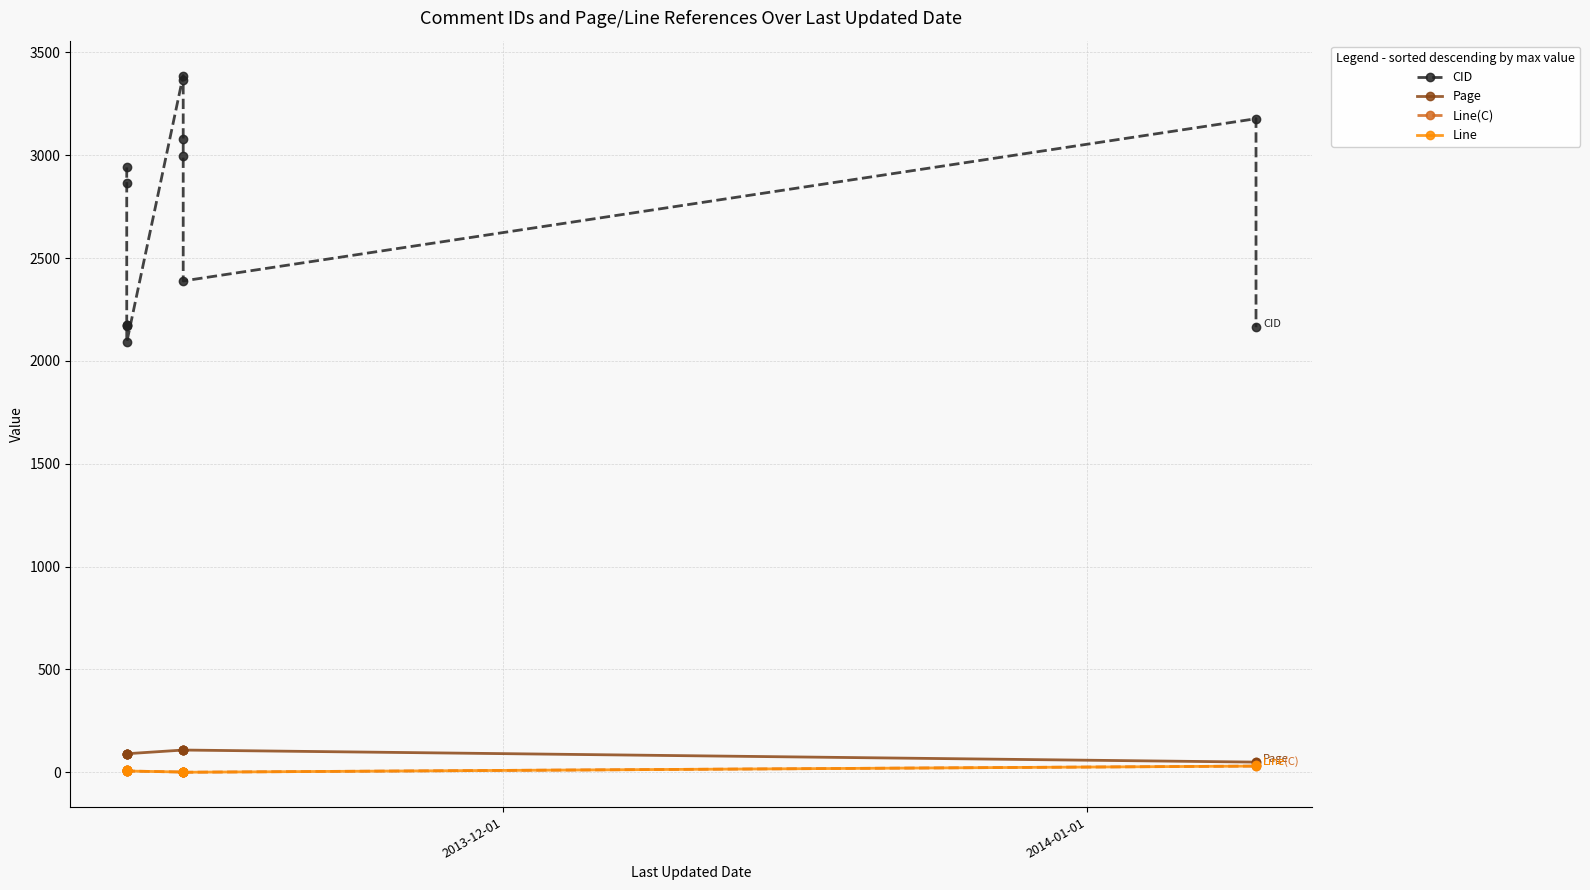

True or false: Page and Line(C) intersect in this chart.

False